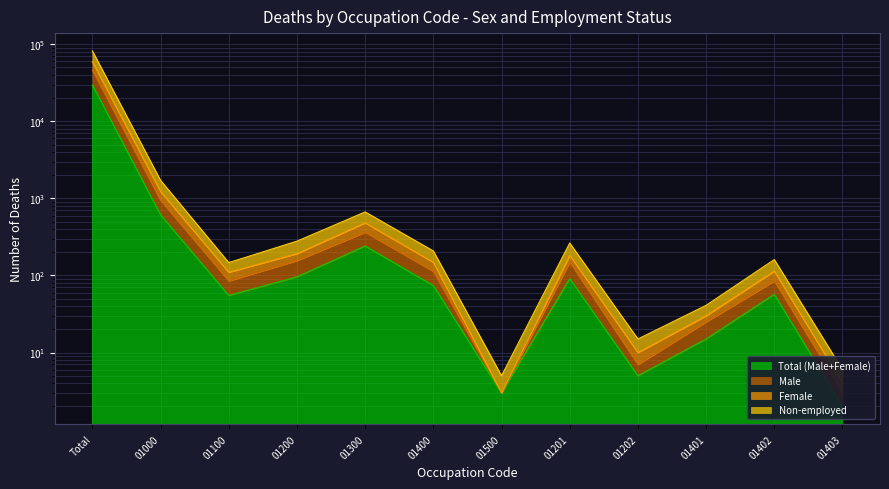

At which category does Total (Male+Female) reach its first local peak?

01300